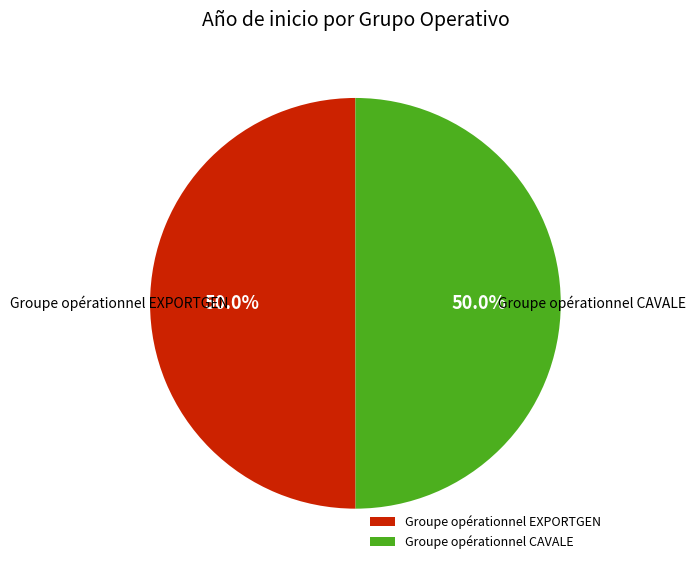

How much of the chart is everything except Groupe opérationnel CAVALE?

50.0%